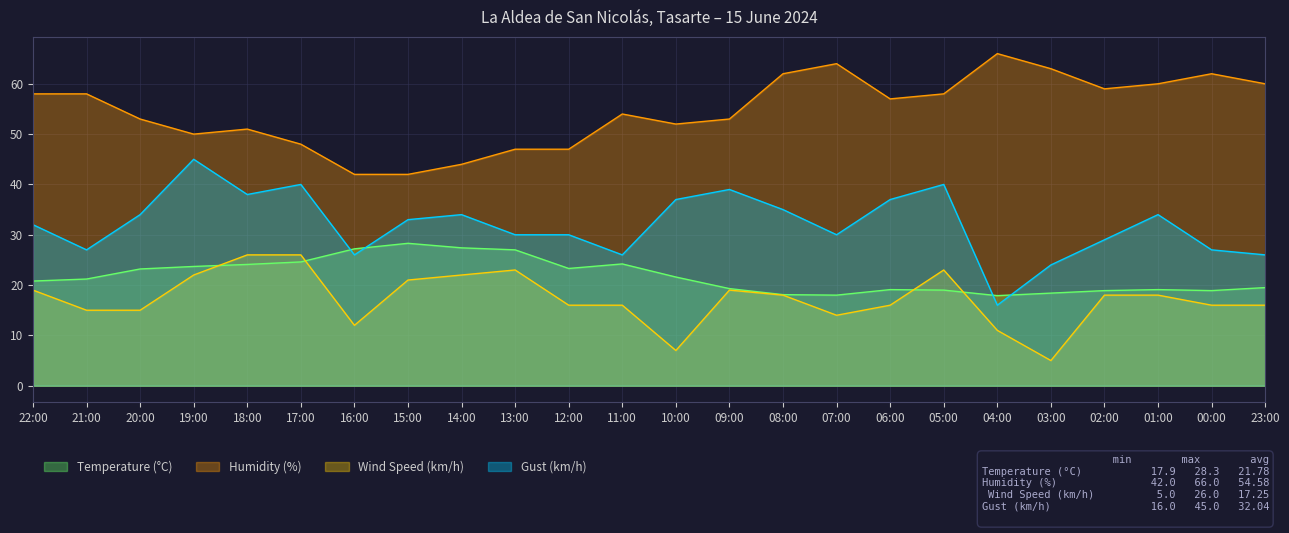

At which category is the sum across all series the highest?

19:00